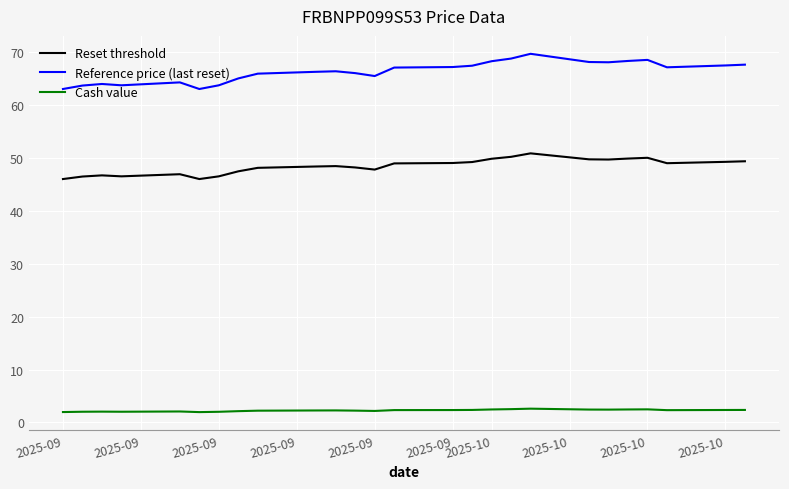

What is the maximum value shown in the chart?

69.7